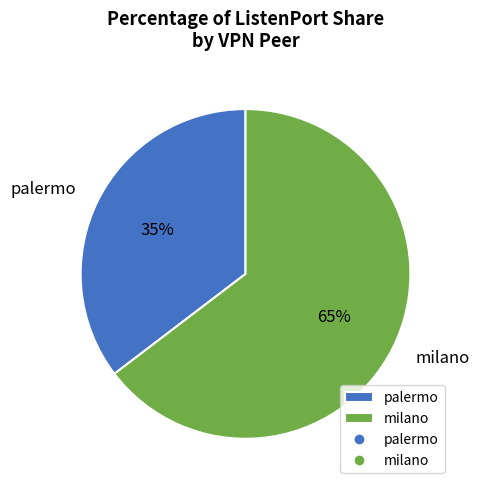

Combined, do milano and palermo account for over 50%?

Yes